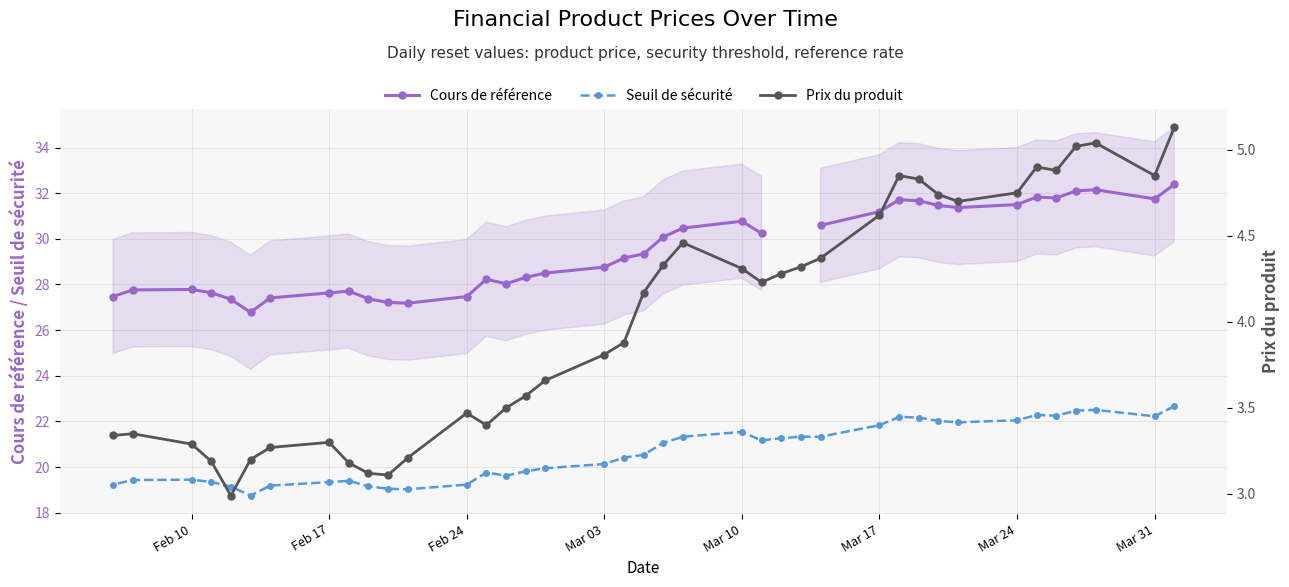

What are all the series names shown in the legend?

Cours de référence, Seuil de sécurité, Prix du produit